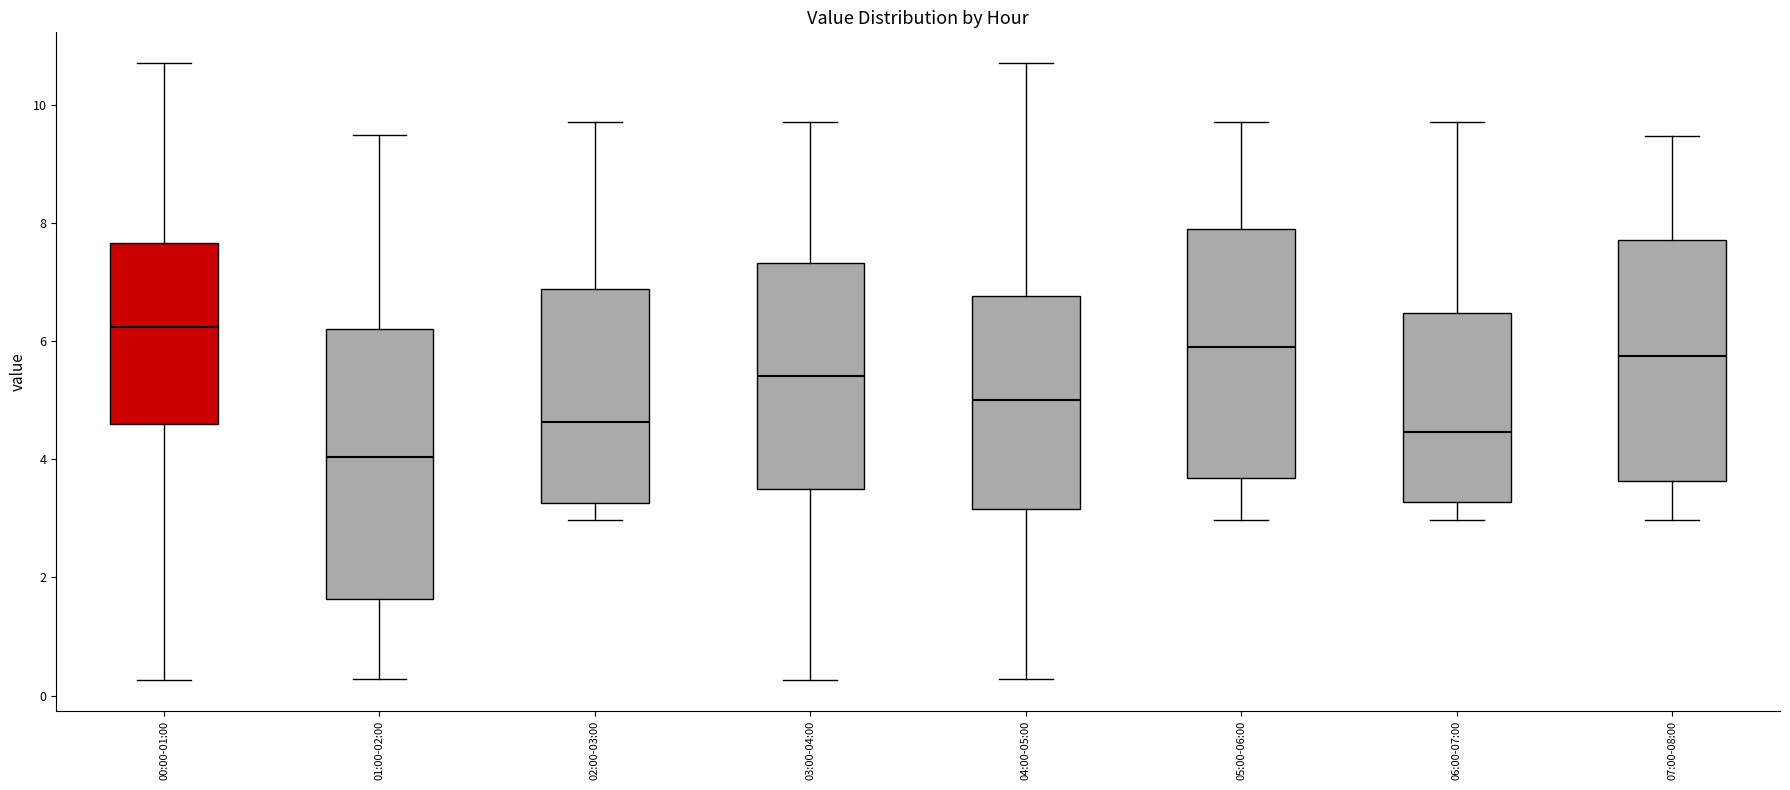

Comparing the boxes themselves (not the whiskers), which one is the tallest?

01:00-02:00